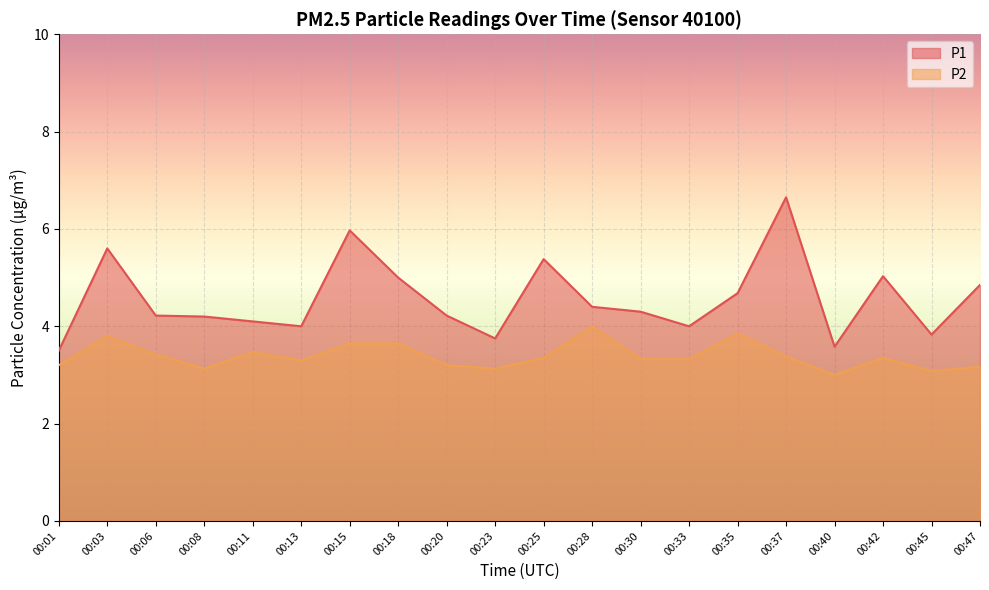

True or false: P2 has more than 1 points higher than both neighbors.

True